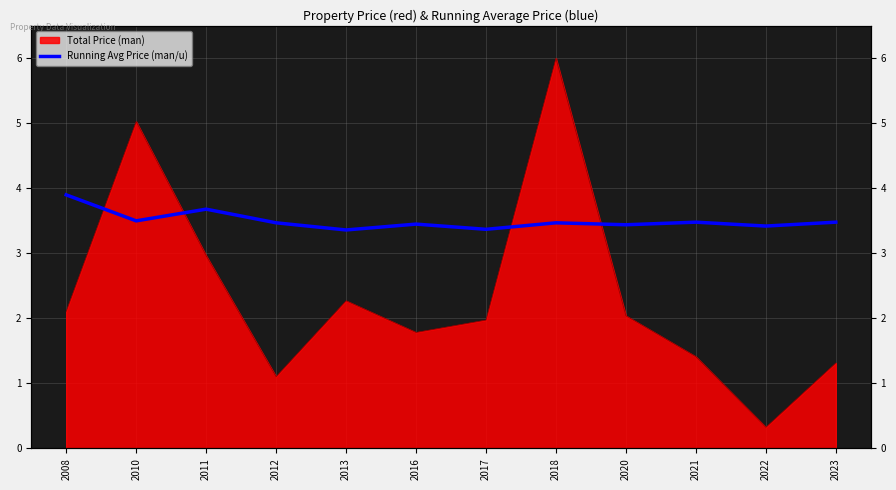

How many points are lower than both their immediate neighbors (excluding endpoints)?

5